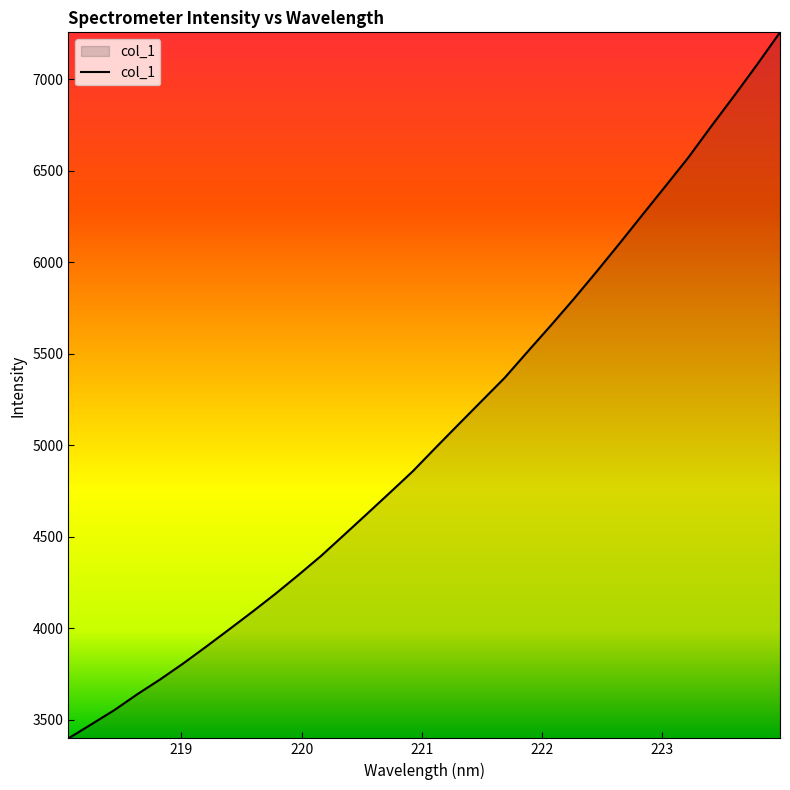

What is the maximum value shown in the chart?

7255.9